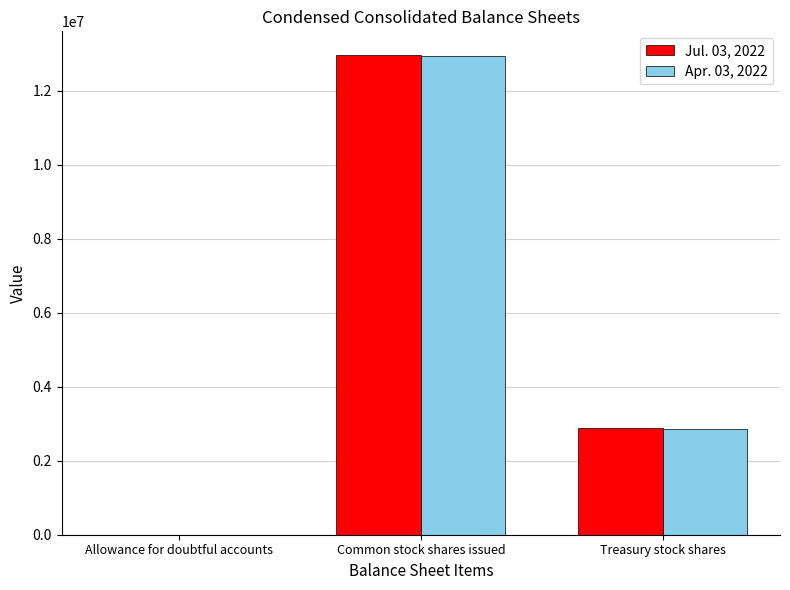

What is the maximum value shown in the chart?

12959918